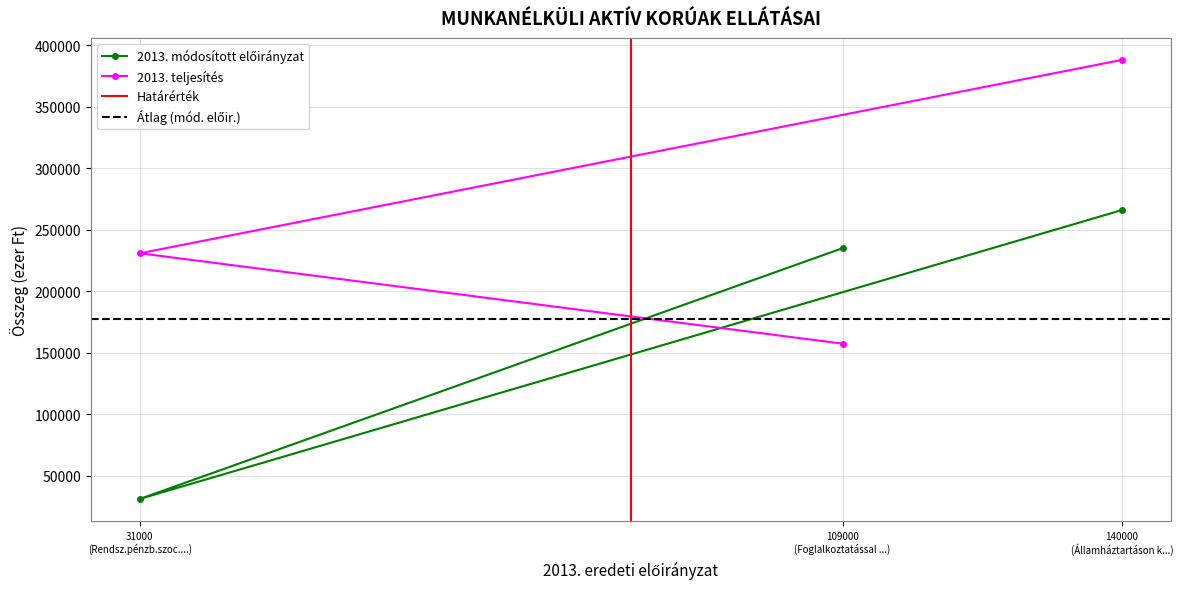

Reading left to right, what are all the values shown in this chart?

2013. módosított előirányzat: 235000	31000	266000
2013. teljesítés: 157320	230850	388170